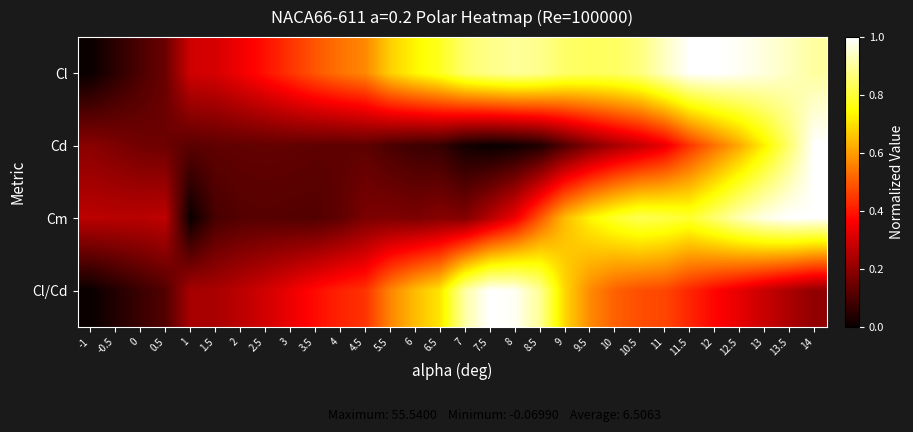

How many series are shown in this chart?

4